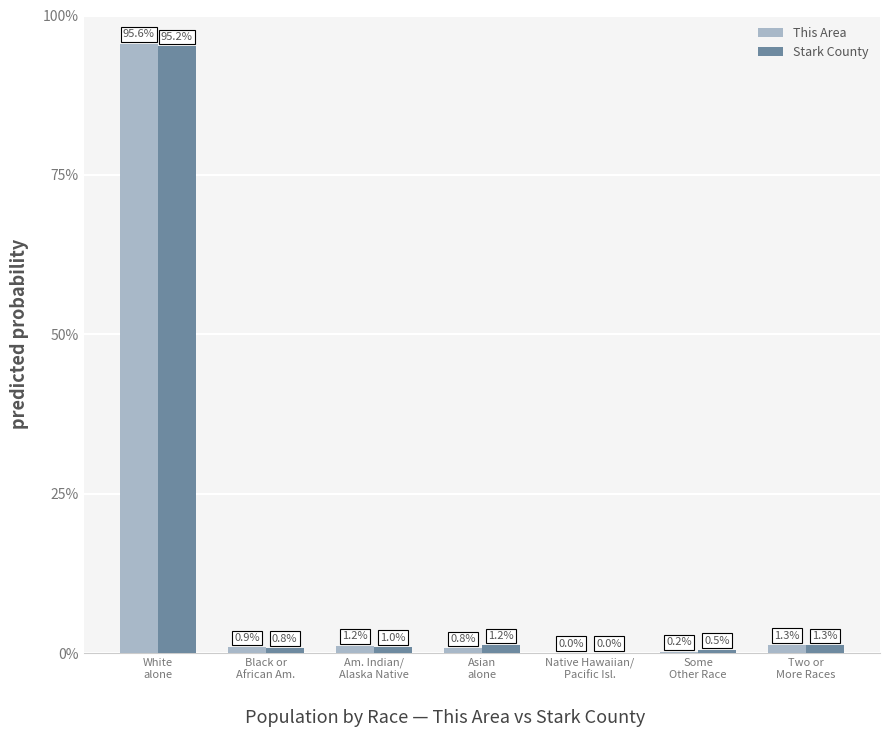

The value of This Area at Some
Other Race is 0.2. True or false?

True